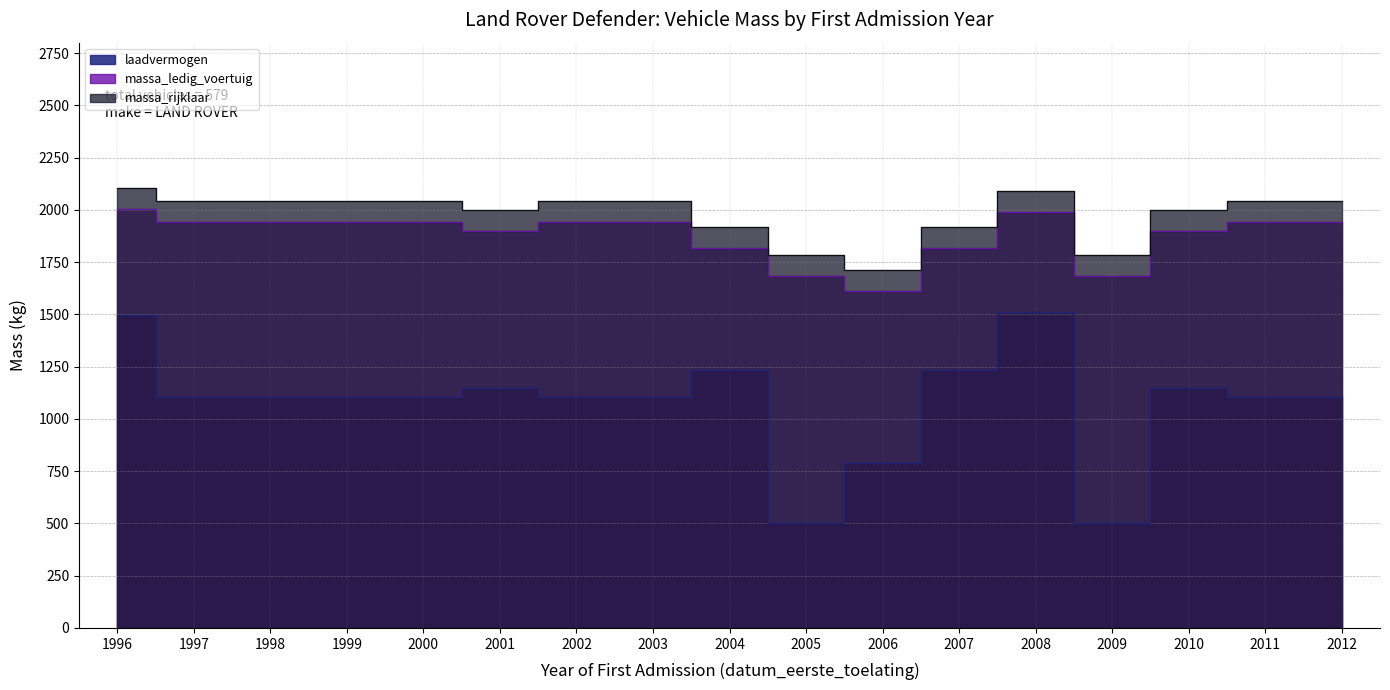

True or false: massa_ledig_voertuig and massa_rijklaar cross at least once.

False